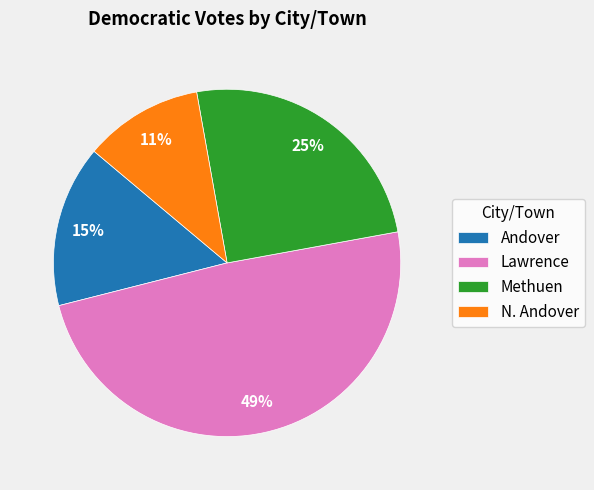

Which category has the smallest portion of the pie?

N. Andover